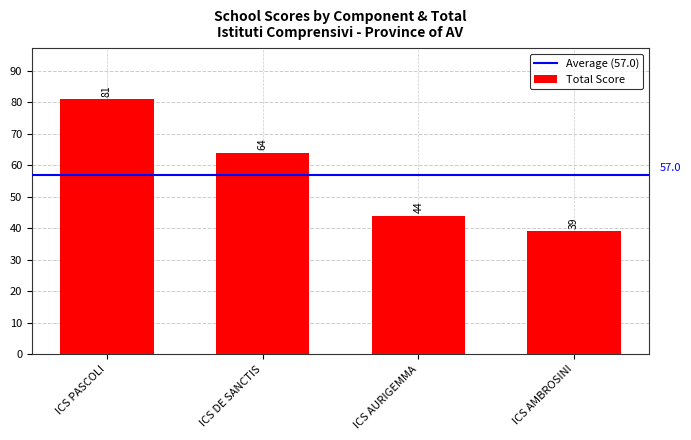

Between ICS PASCOLI and ICS DE SANCTIS, which is larger?

ICS PASCOLI